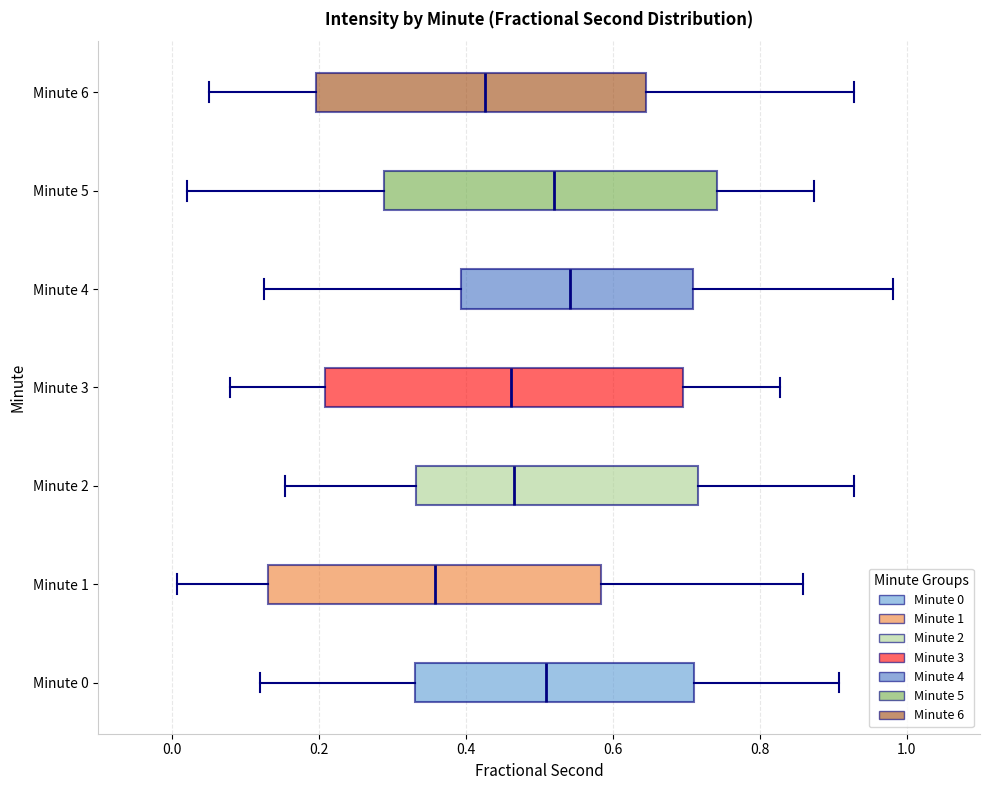

Which box's median line is the furthest to the right?

Minute 4